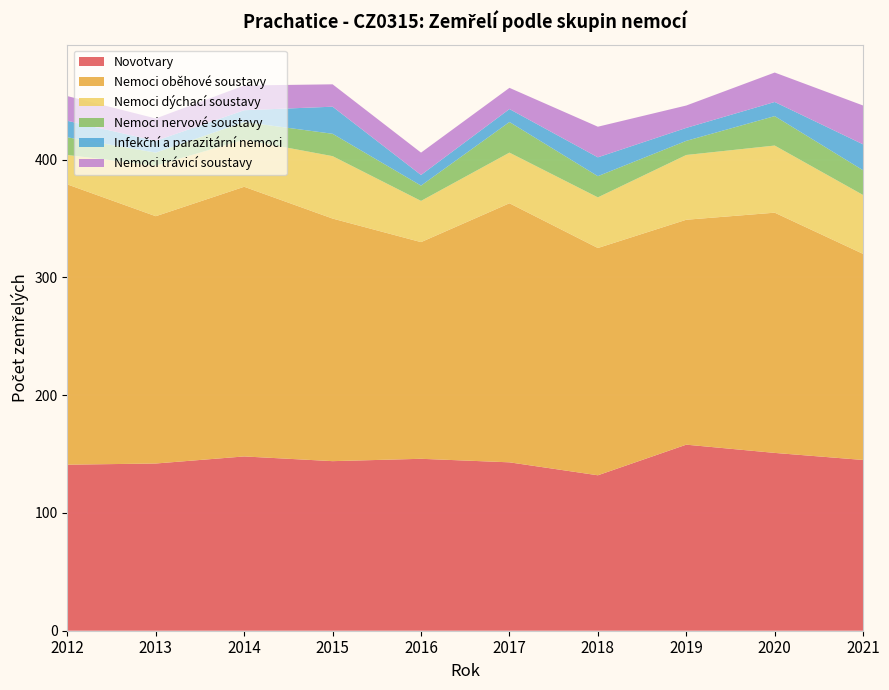

Reading left to right, what are all the values shown in this chart?

Novotvary: 141	142	148	144	146	143	132	158	151	145
Nemoci oběhové soustavy: 238	210	229	206	184	220	193	191	204	175
Nemoci dýchací soustavy: 25	43	40	53	35	43	43	55	57	50
Nemoci nervové soustavy: 15	11	15	19	13	26	18	12	25	21
Infekční a parazitární nemoci: 14	10	10	23	9	11	16	11	12	22
Nemoci trávicí soustavy: 21	19	21	19	19	18	26	19	25	33